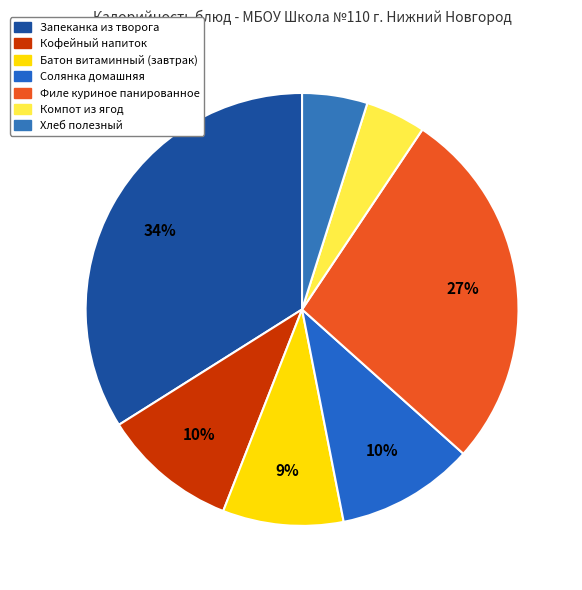

True or false: Кофейный напиток accounts for 24% of the total.

False